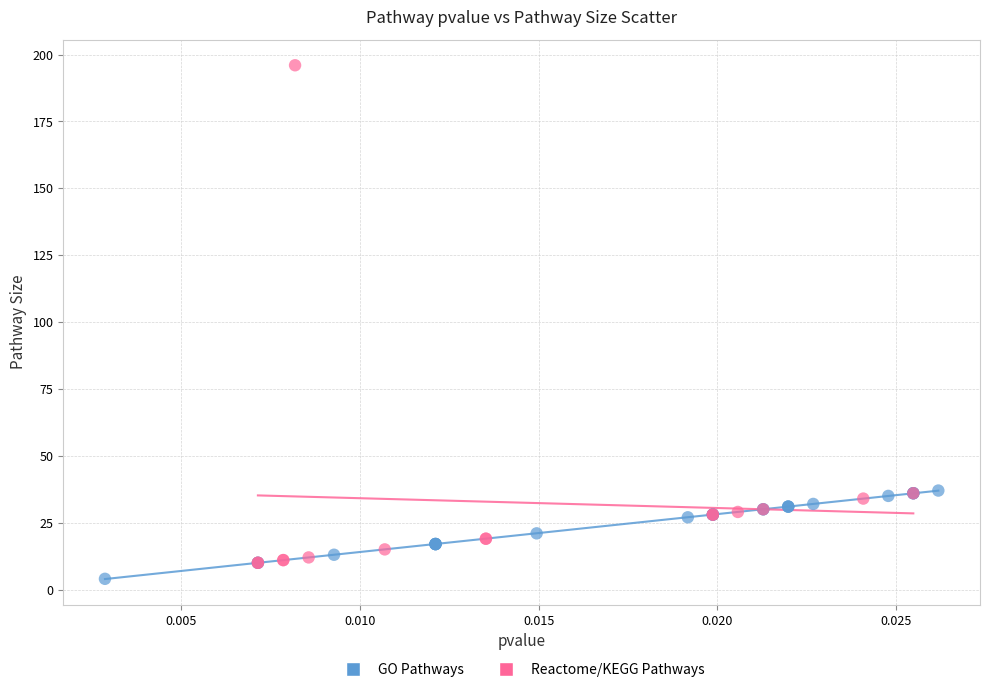

What are all the series names shown in the legend?

GO Pathways, Reactome/KEGG Pathways